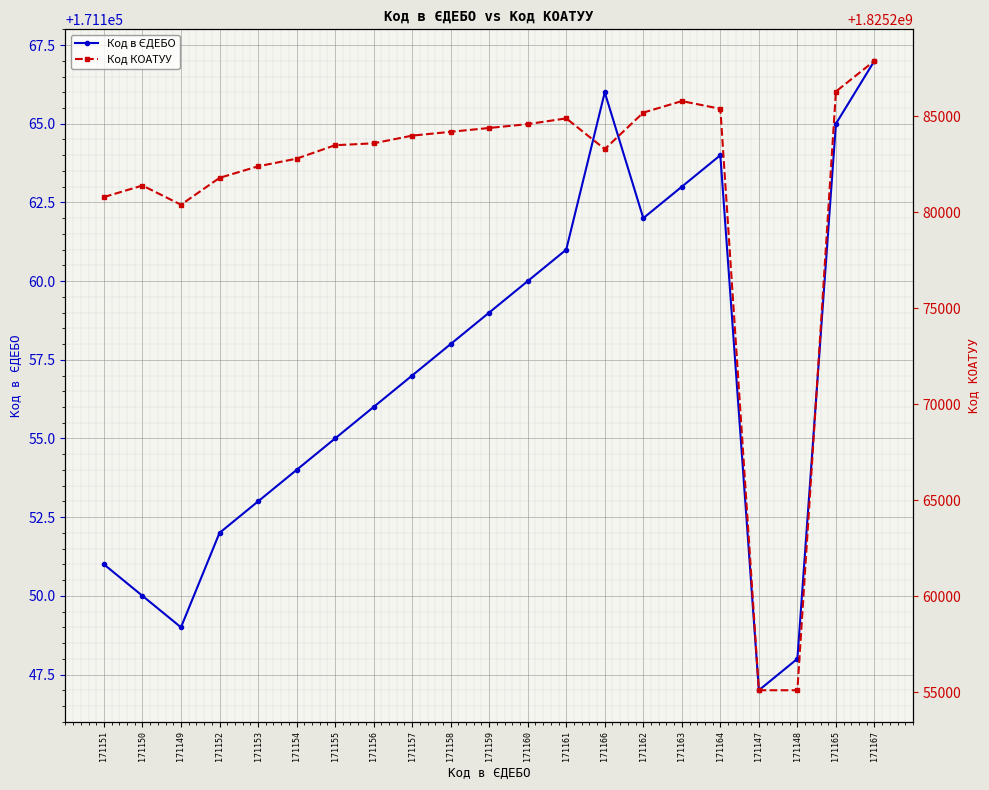

What are all the series names shown in the legend?

Код в ЄДЕБО, Код КОАТУУ